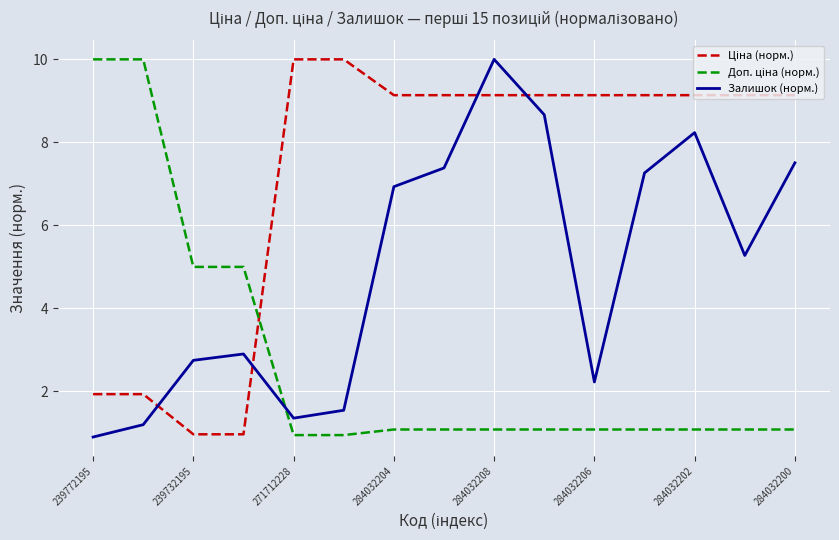

What is the smallest value displayed?

0.9